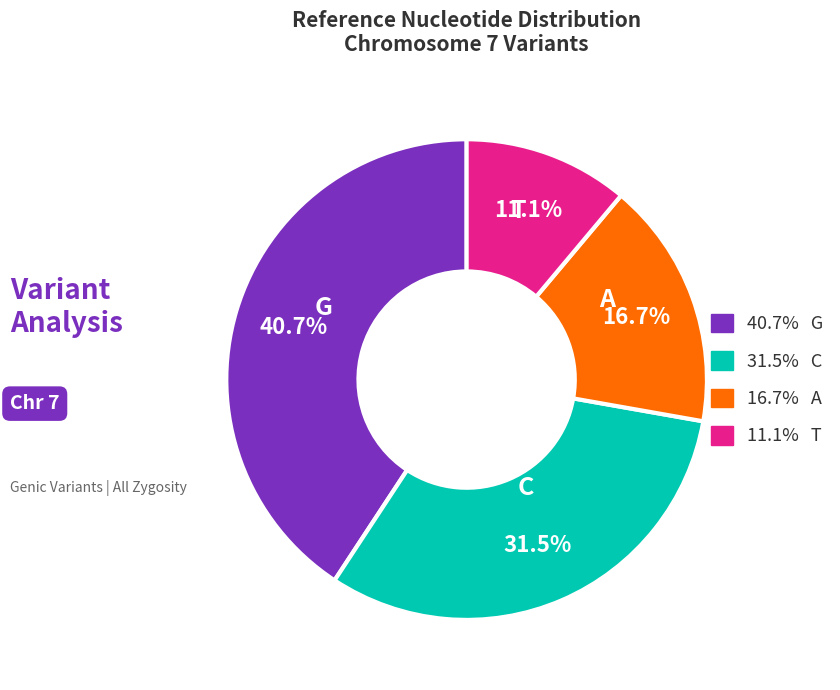

Is there a majority slice in this chart?

No